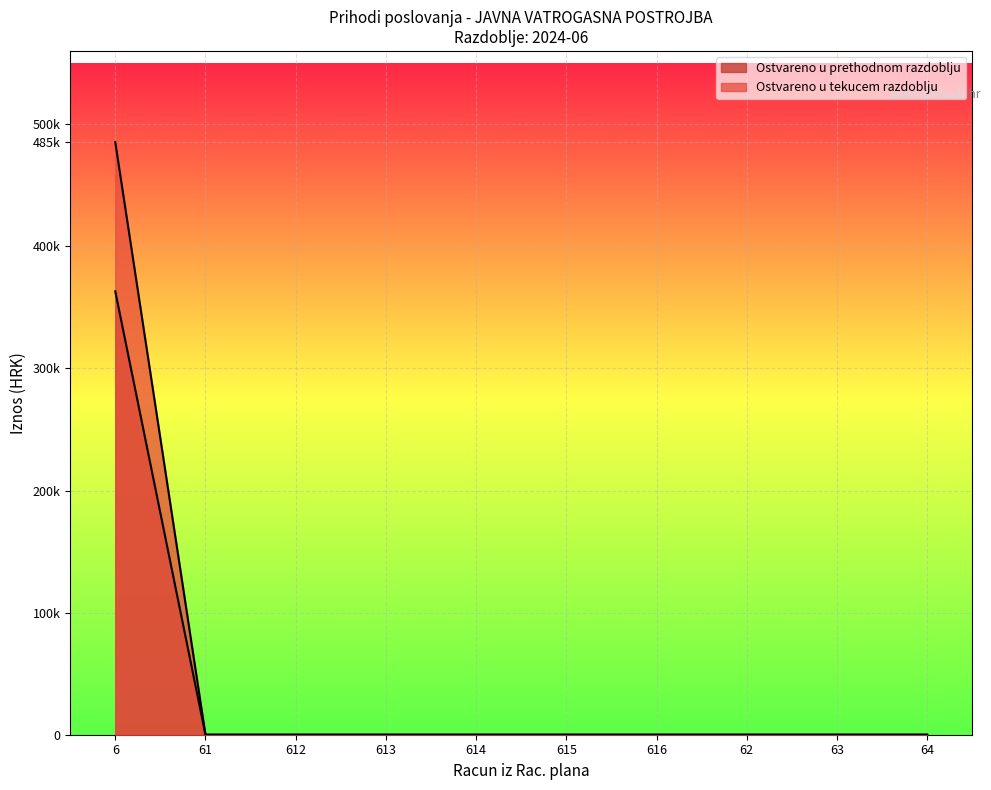

What are all the series names shown in the legend?

Ostvareno u prethodnom razdoblju, Ostvareno u tekucem razdoblju